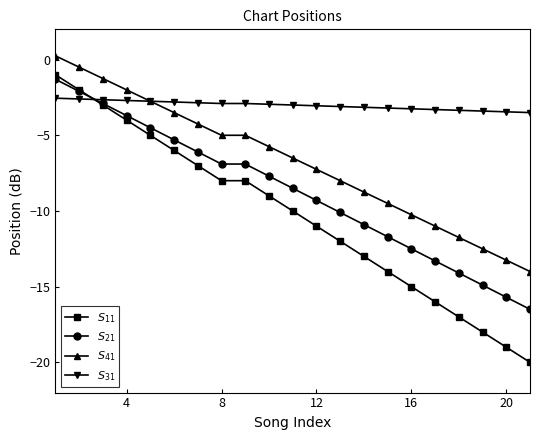

What is the minimum value shown in the chart?

-20.0